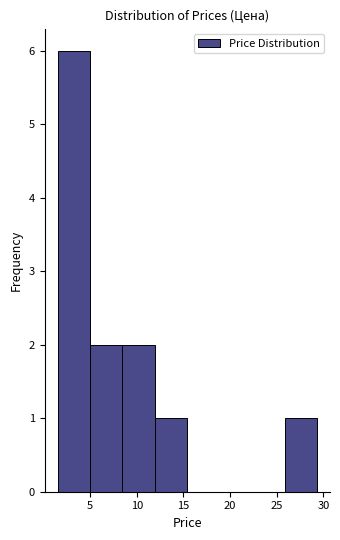

How tall is the bar that spans 5.0 to 8.5 on the x-axis? Neither the bar edges nor the heights are printed on the chart, so give them approximately, as read against the axes.

2